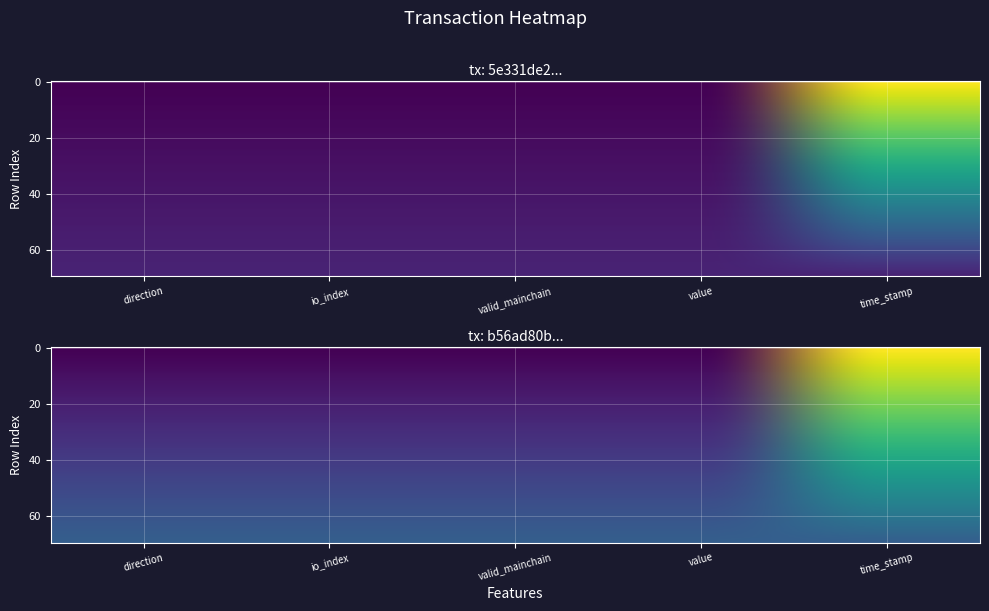

Which series has the largest total across all categories?

b56ad80b74e9557179360ebeaf3dcd120644a14